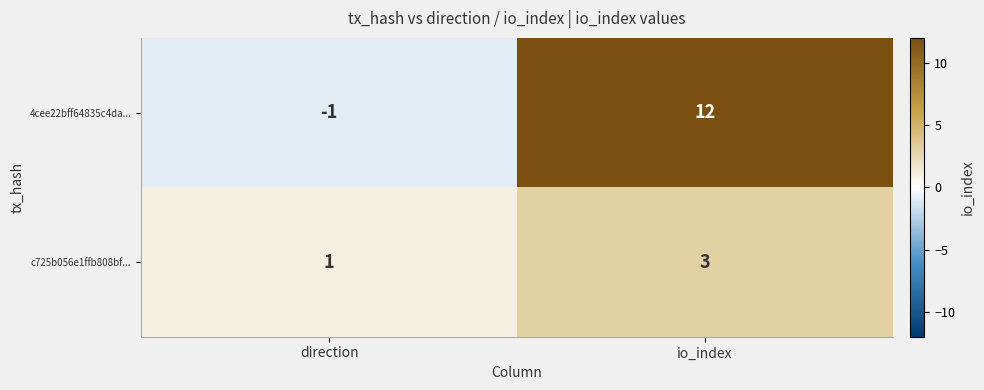

How many series are shown in this chart?

2